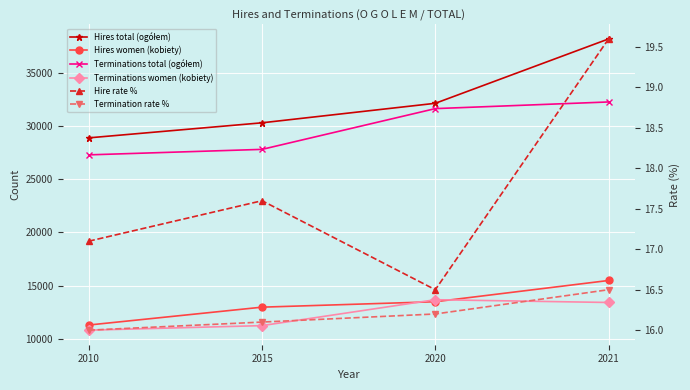

Reading left to right, transcribe all the data shown in this chart.

Hires total (ogółem): 2010=28925.0	2015=30345.0	2020=32184.0	2021=38255.0
Hires women (kobiety): 2010=11274.0	2015=12958.0	2020=13471.0	2021=15474.0
Terminations total (ogółem): 2010=27322.0	2015=27839.0	2020=31683.0	2021=32311.0
Terminations women (kobiety): 2010=10789.0	2015=11217.0	2020=13661.0	2021=13399.0
Hire rate %: 2010=17.1	2015=17.6	2020=16.5	2021=19.6
Termination rate %: 2010=16.0	2015=16.1	2020=16.2	2021=16.5